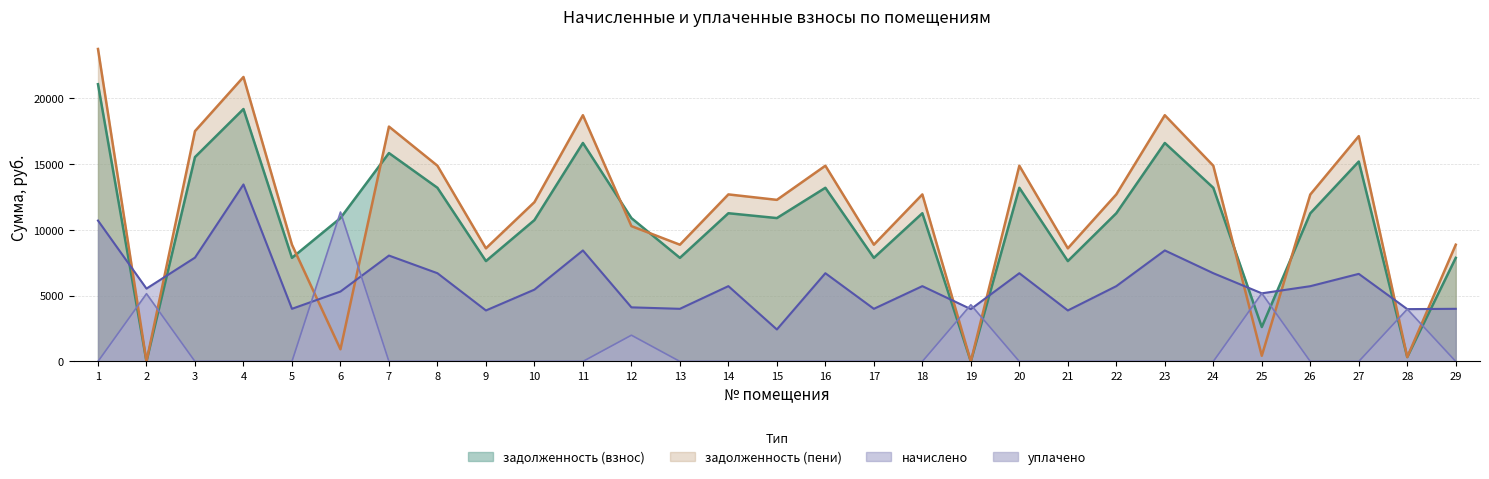

Is it true that задолженность (пени) equals 147.3 at 28?

False